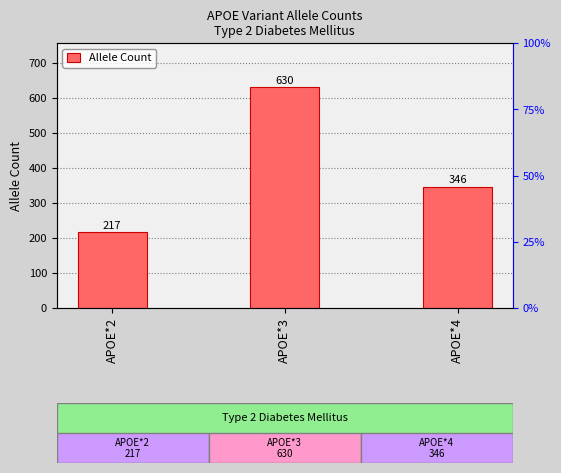

At which label is the value closest to 423?

APOE*4